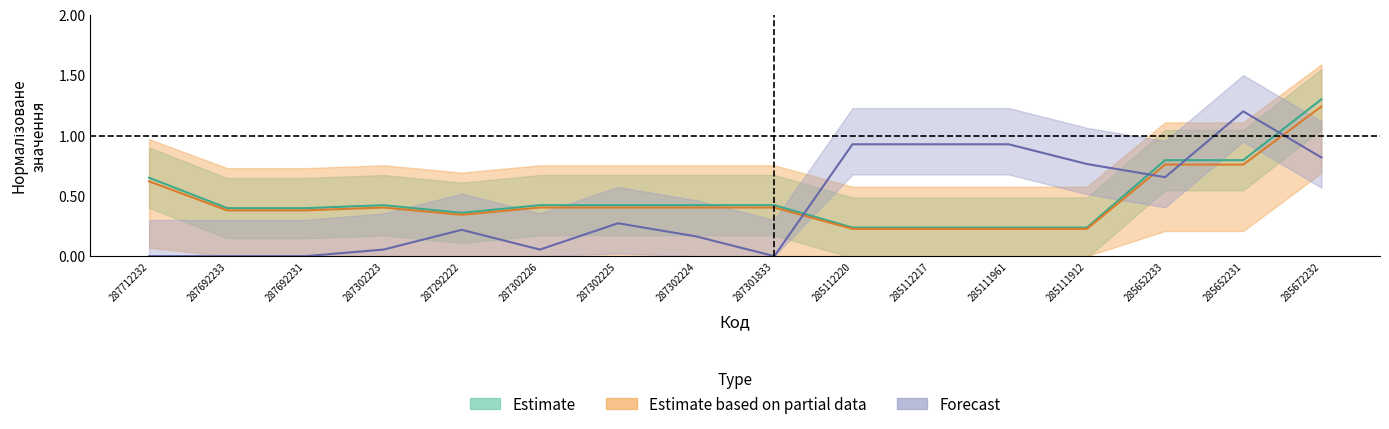

List the labels in order of Залишок value, smallest first.

287712232, 287692233, 287692231, 287301833, 287302223, 287302226, 287302224, 287292222, 287302225, 285652233, 285111912, 285672232, 285112220, 285112217, 285111961, 285652231